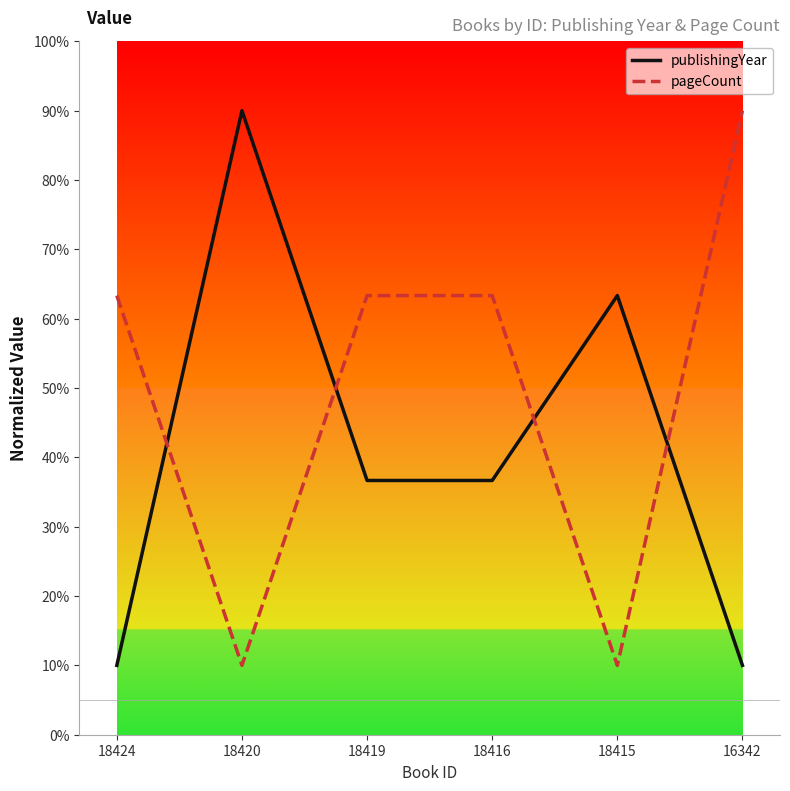

How many times do publishingYear and pageCount cross each other?

4